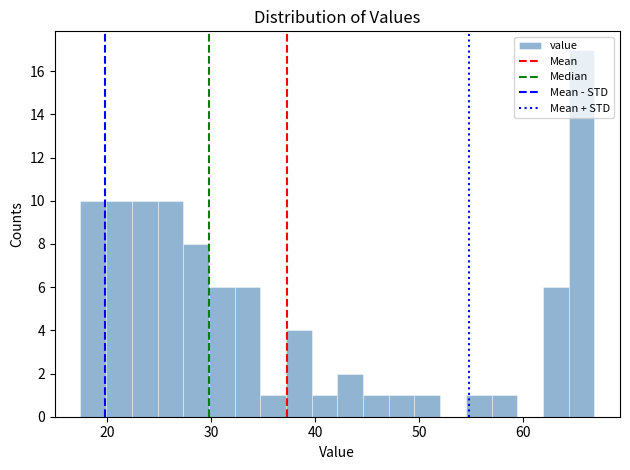

Around what value on the x-axis is the tallest bar? Give the approximate position of its centre, as read against the axis.

66